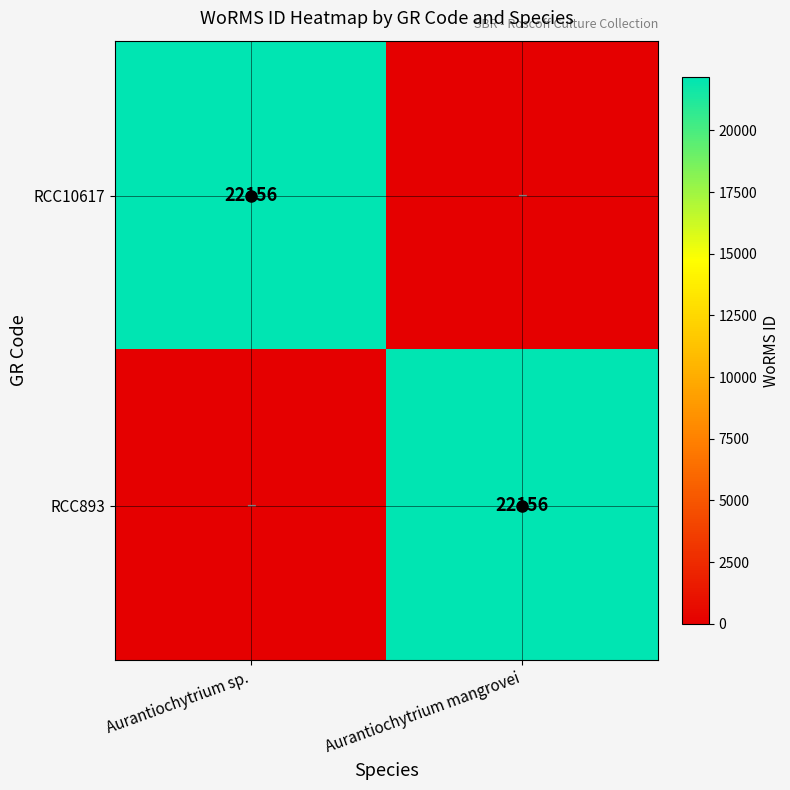

True or false: RCC893 has a value of 11694 at Aurantiochytrium mangrovei.

False